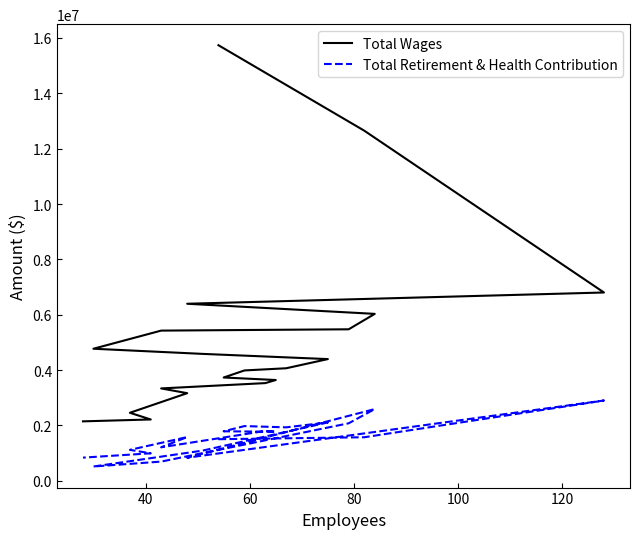

What is the greatest value displayed?

15736020